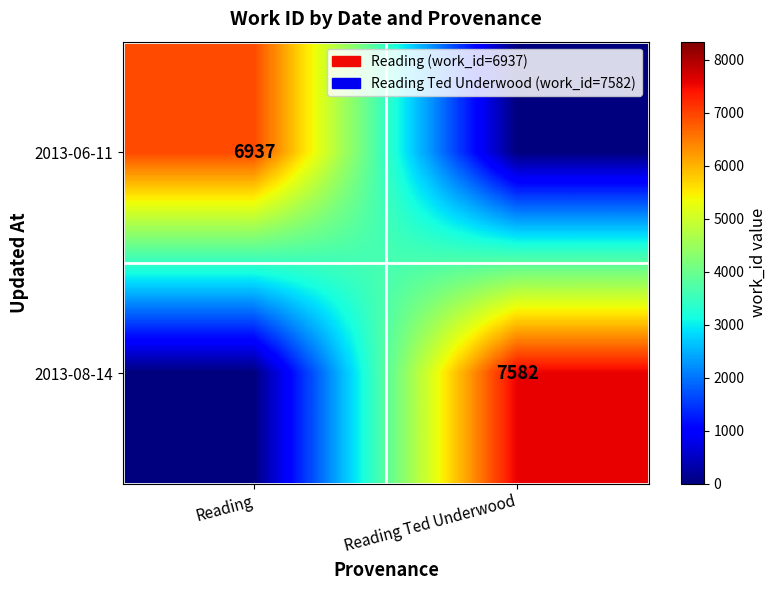

True or false: 2013-08-14 has a value of 7582 at Reading Ted Underwood.

True